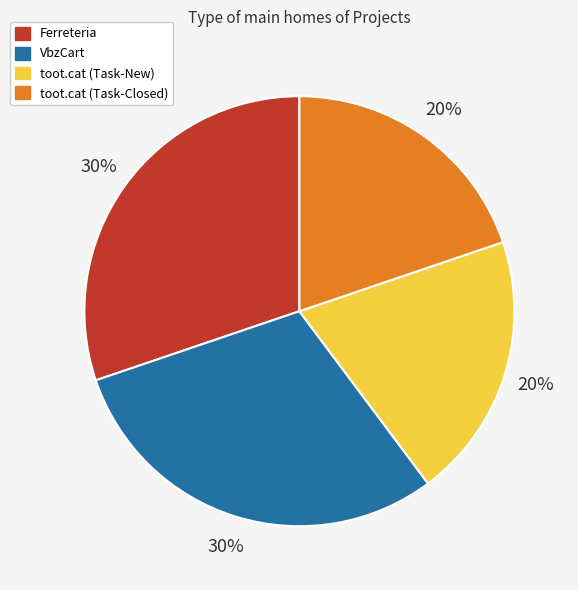

Which has a higher value, toot.cat (Task-Closed) or Ferreteria?

Ferreteria